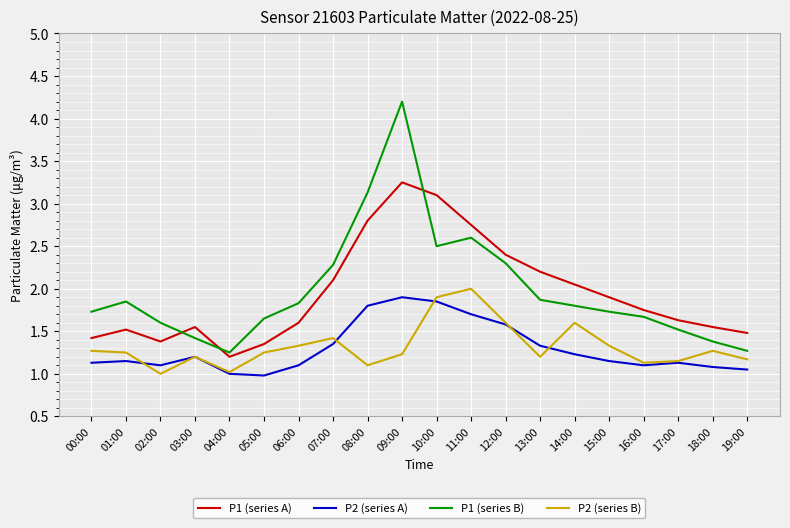

The P1 (series B) series shows 0.5 at 02:00. True or false?

False